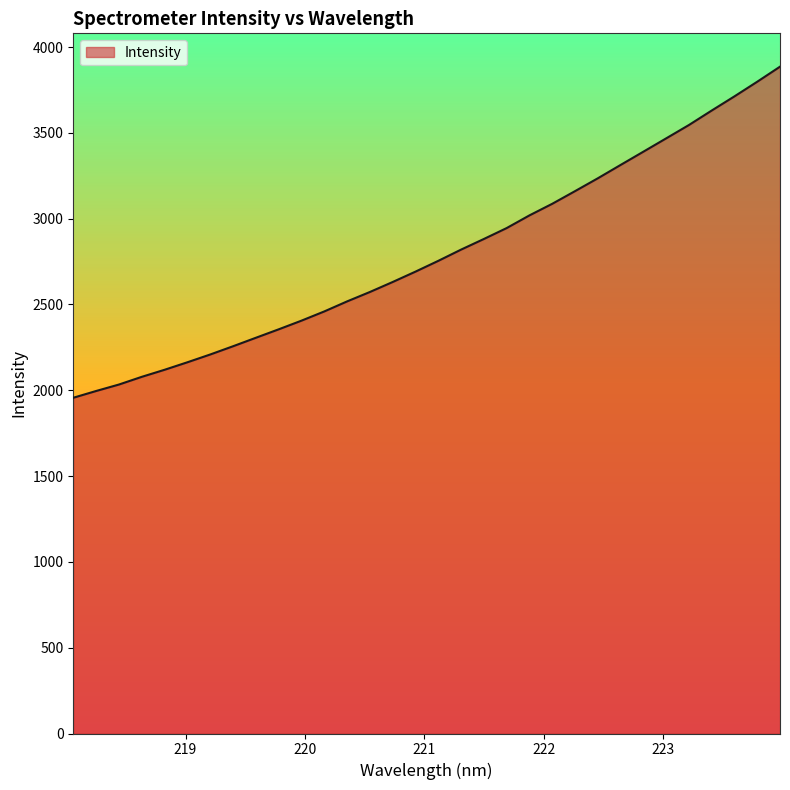

What is the difference between the maximum and minimum values?

1929.2